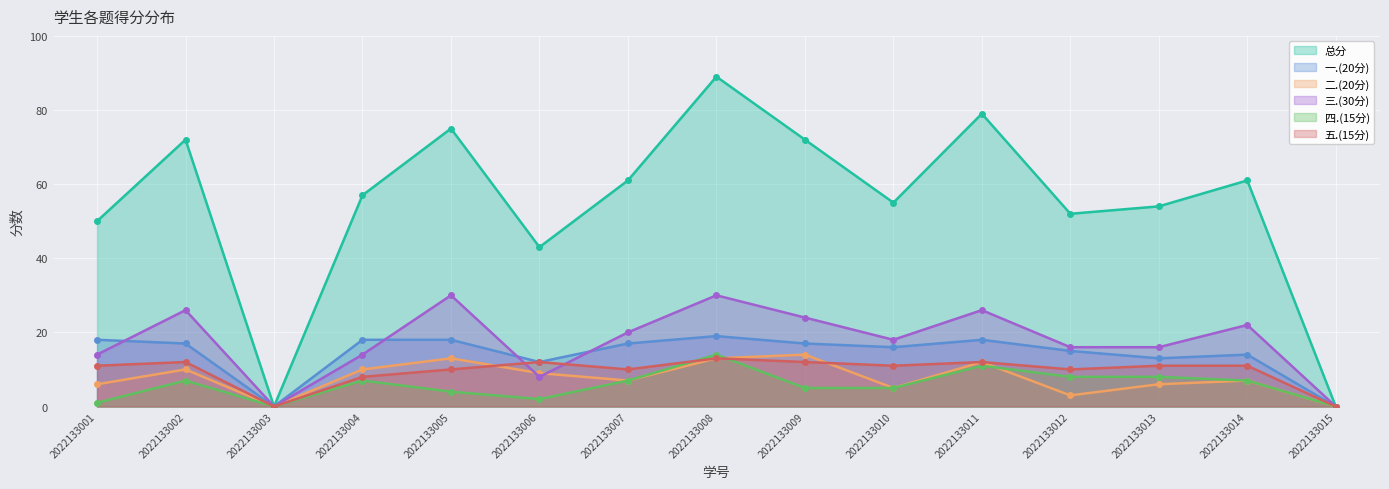

Which series has the largest range (max minus min)?

总分